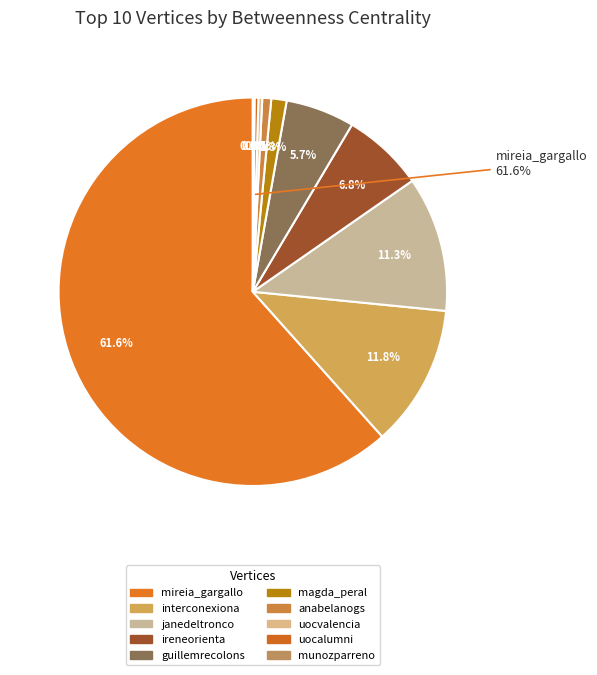

Is it true that uocvalencia is 0% of the pie?

True